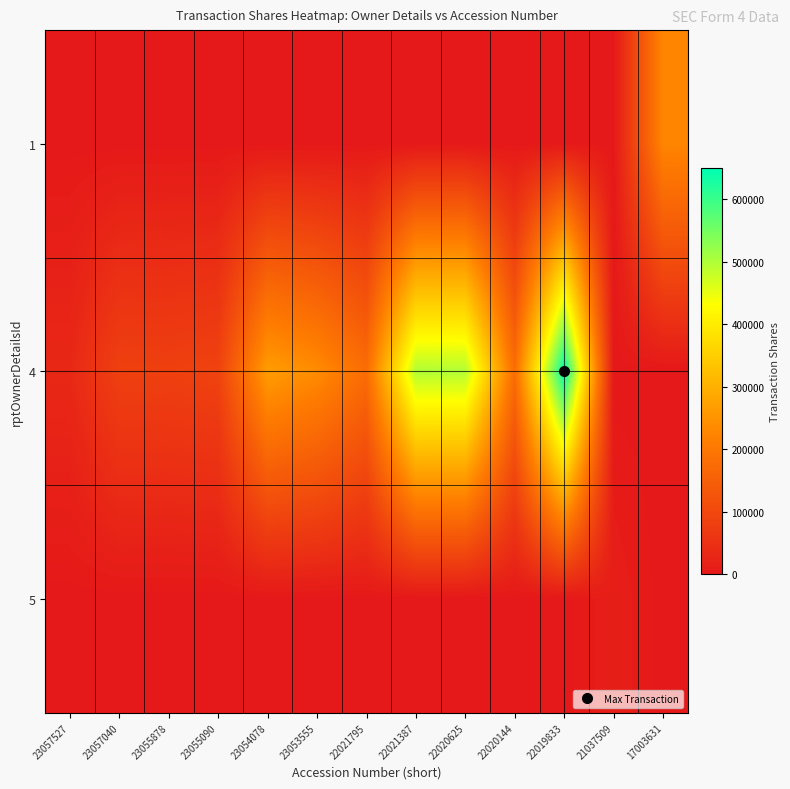

Reading left to right, what are all the values shown in this chart?

1: 23057527=0	23057040=0	23055878=0	23055090=0	23054078=0	23053555=0	22021795=0	22021387=0	22020625=0	22020144=0	22019833=0	21037509=0	17003631=227240
4: 23057527=32102	23057040=84188	23055878=83320	23055090=88912	23054078=266476	23053555=238011	22021795=177295	22021387=497812	22020625=496946	22020144=179161	22019833=648786	21037509=0	17003631=0
5: 23057527=0	23057040=0	23055878=0	23055090=0	23054078=0	23053555=0	22021795=0	22021387=0	22020625=0	22020144=0	22019833=0	21037509=12085	17003631=0